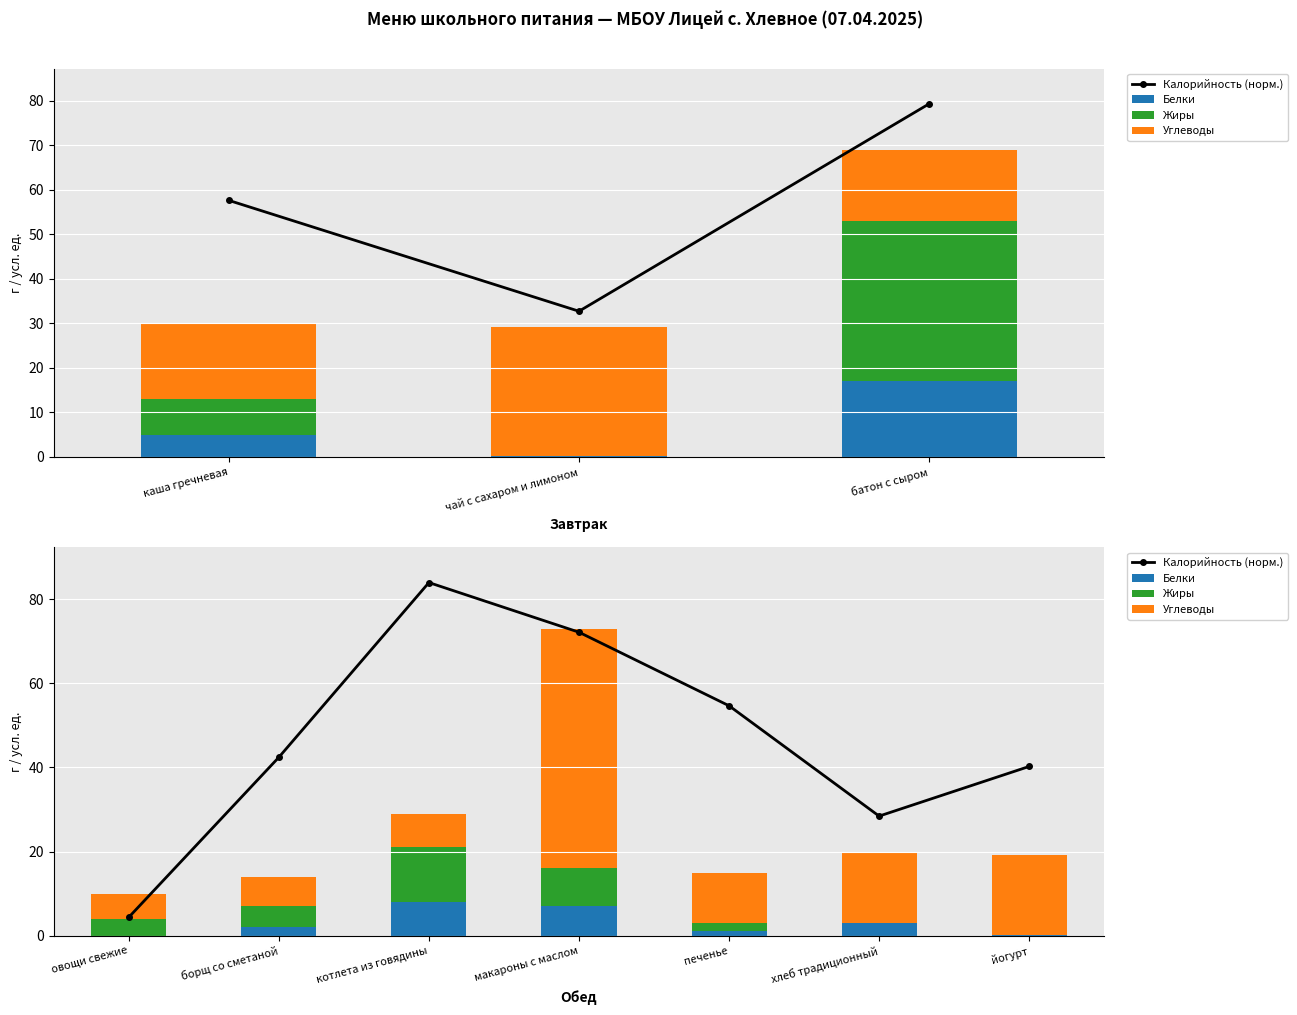

How many data points does each series have?

7